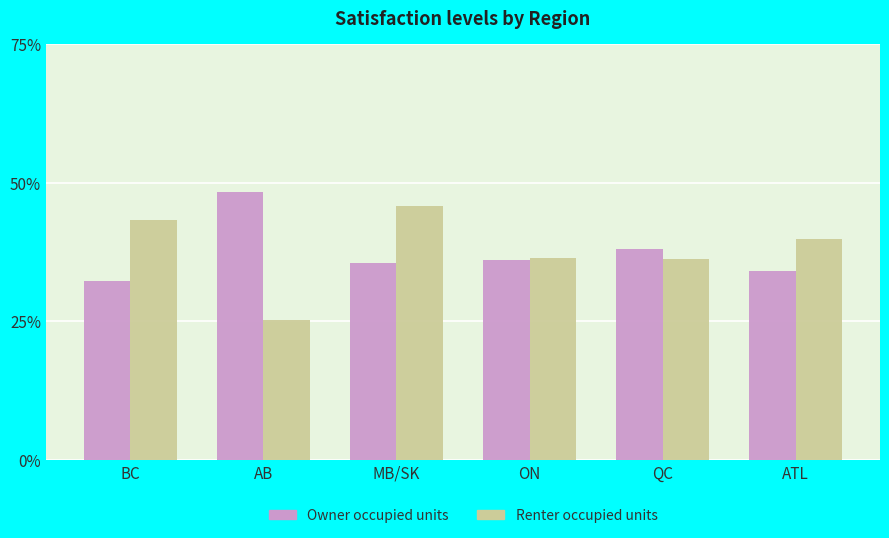

Are the bars horizontal?

No